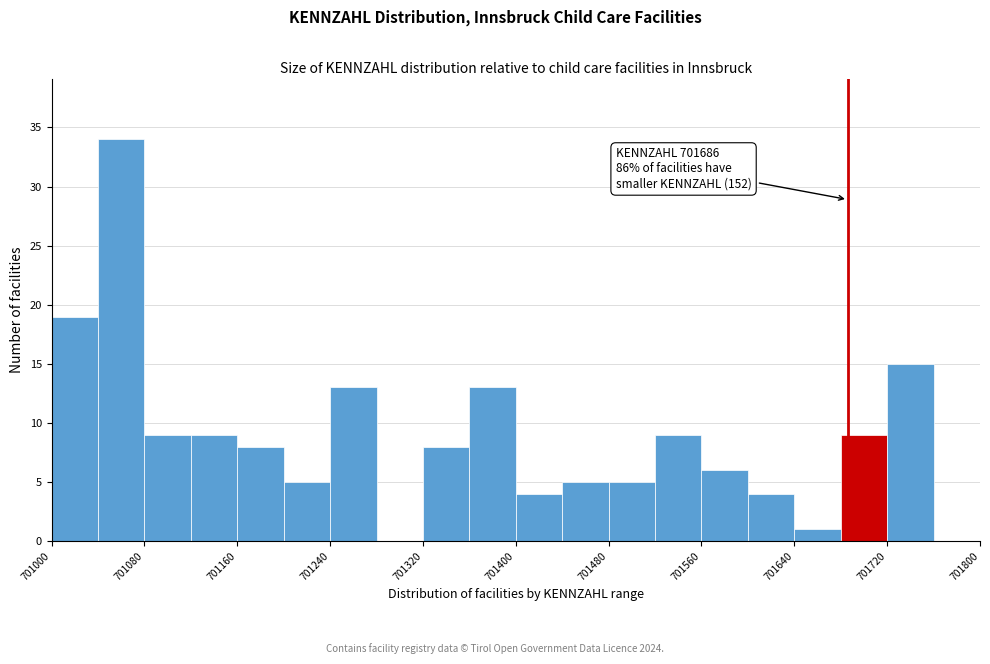

Which range on the x-axis has the tallest bar?

701040 to 701080